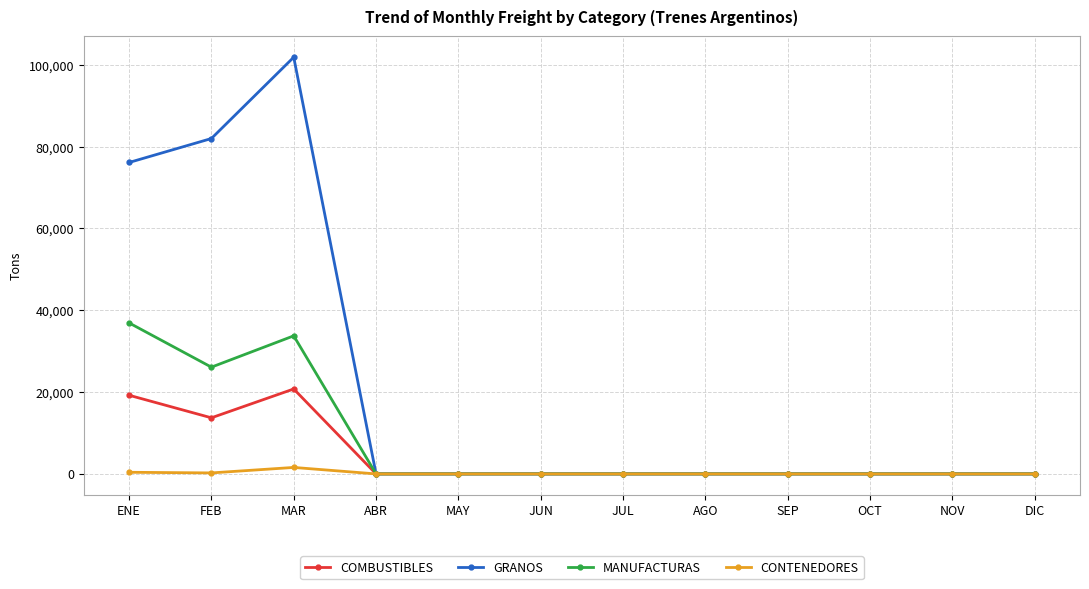

Rank the series by their average value, from lowest to highest.

CONTENEDORES, COMBUSTIBLES, MANUFACTURAS, GRANOS